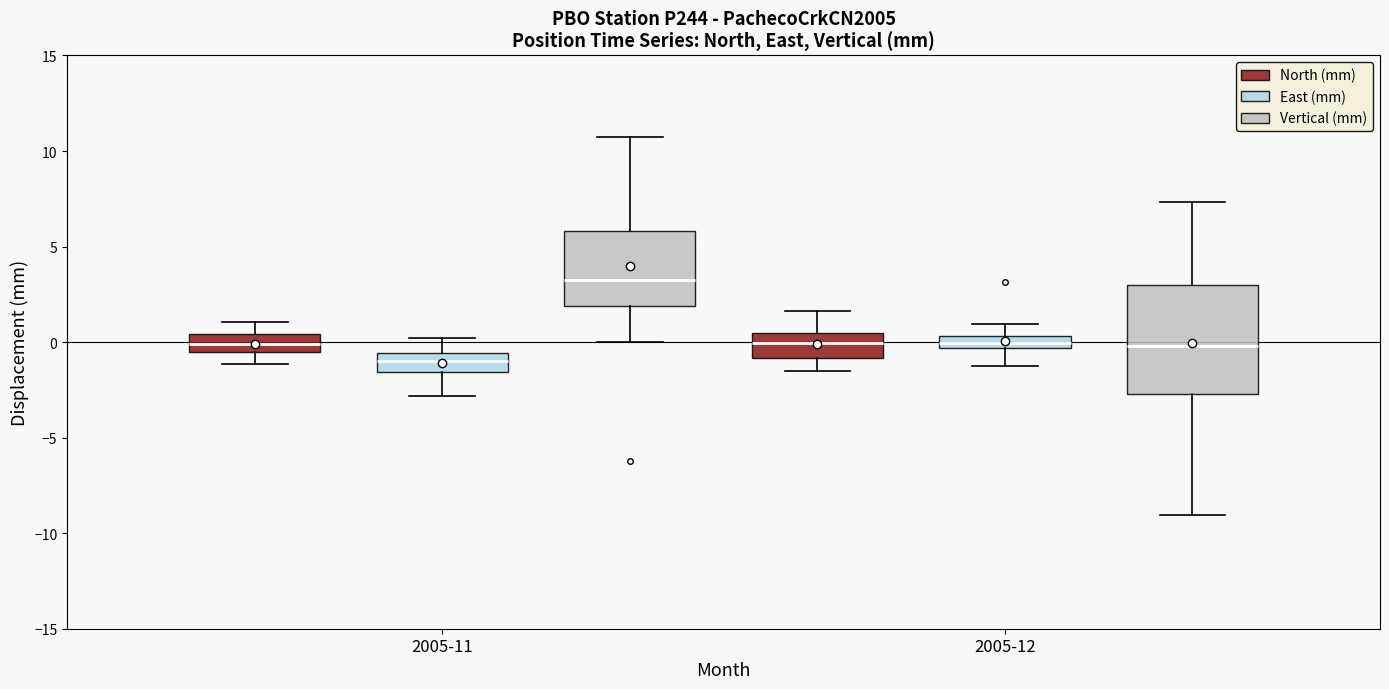

Where does the median line of the box for 2005-11 (Vertical (mm)) sit on the y-axis? The values are not printed on the chart, so give them approximately, as read against the axis.

3.0